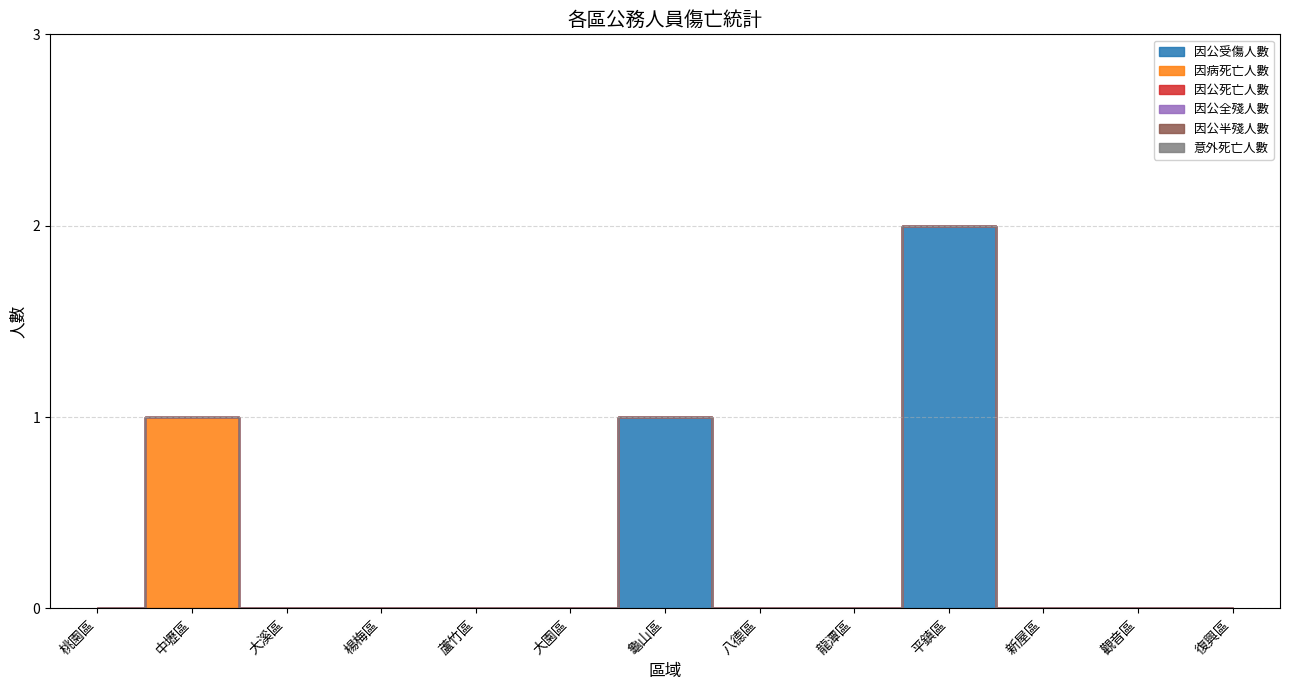

True or false: 因公全殘人數 and 因病死亡人數 intersect in this chart.

False